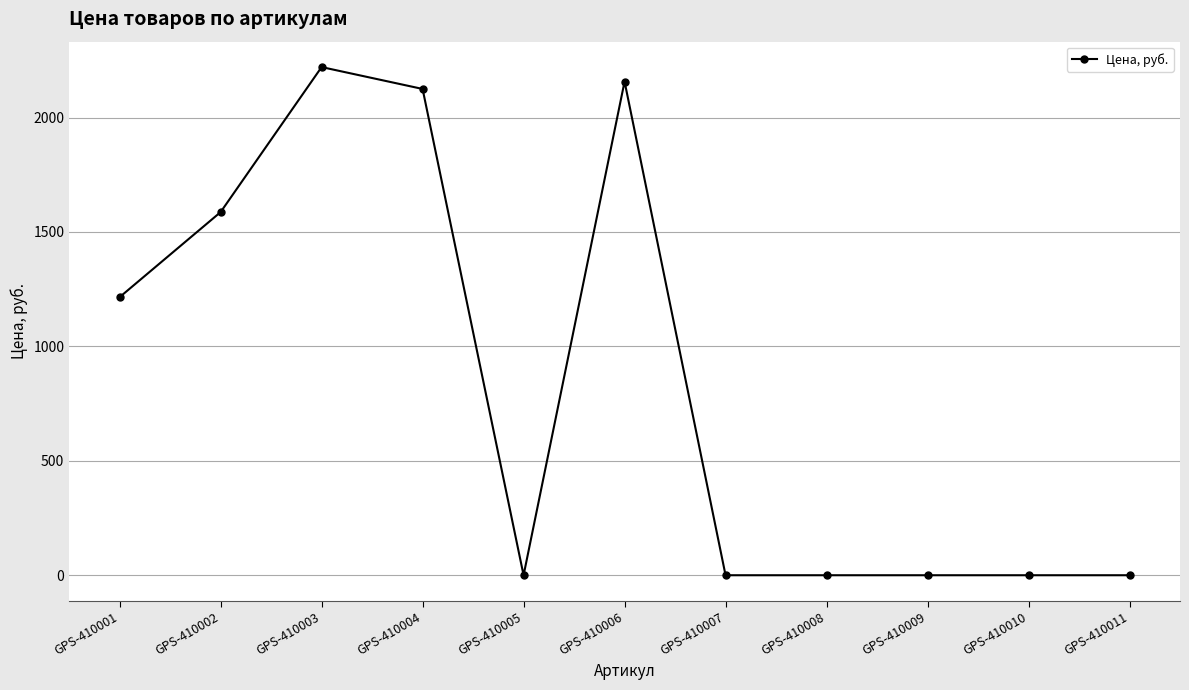

Does the chart have visible grid lines?

Yes